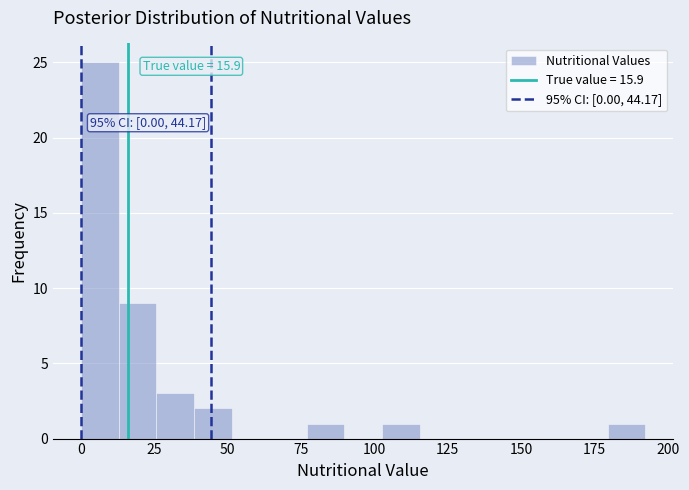

Around what value on the x-axis is the tallest bar? Give the approximate position of its centre, as read against the axis.

5